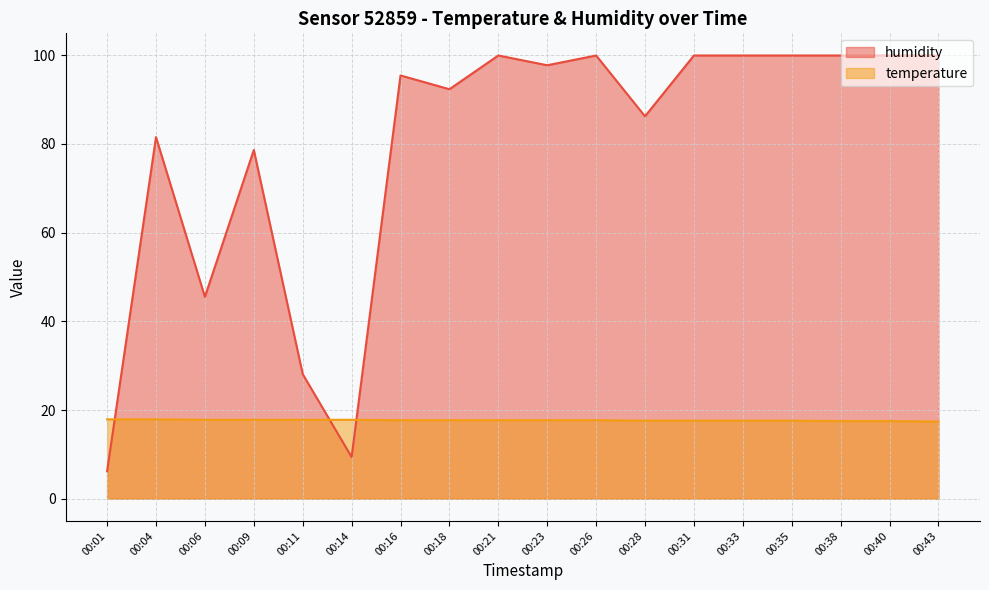

What is the value of the temperature point at the 13th from the left?

17.6